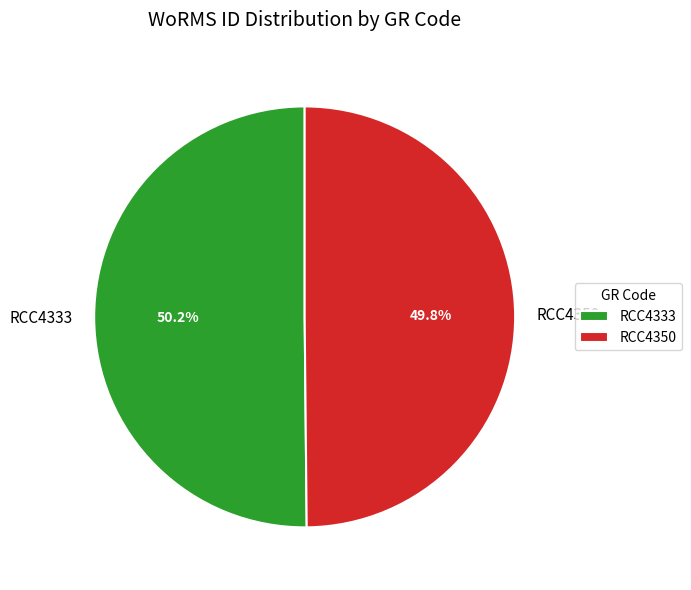

How many slices are in this pie chart?

2